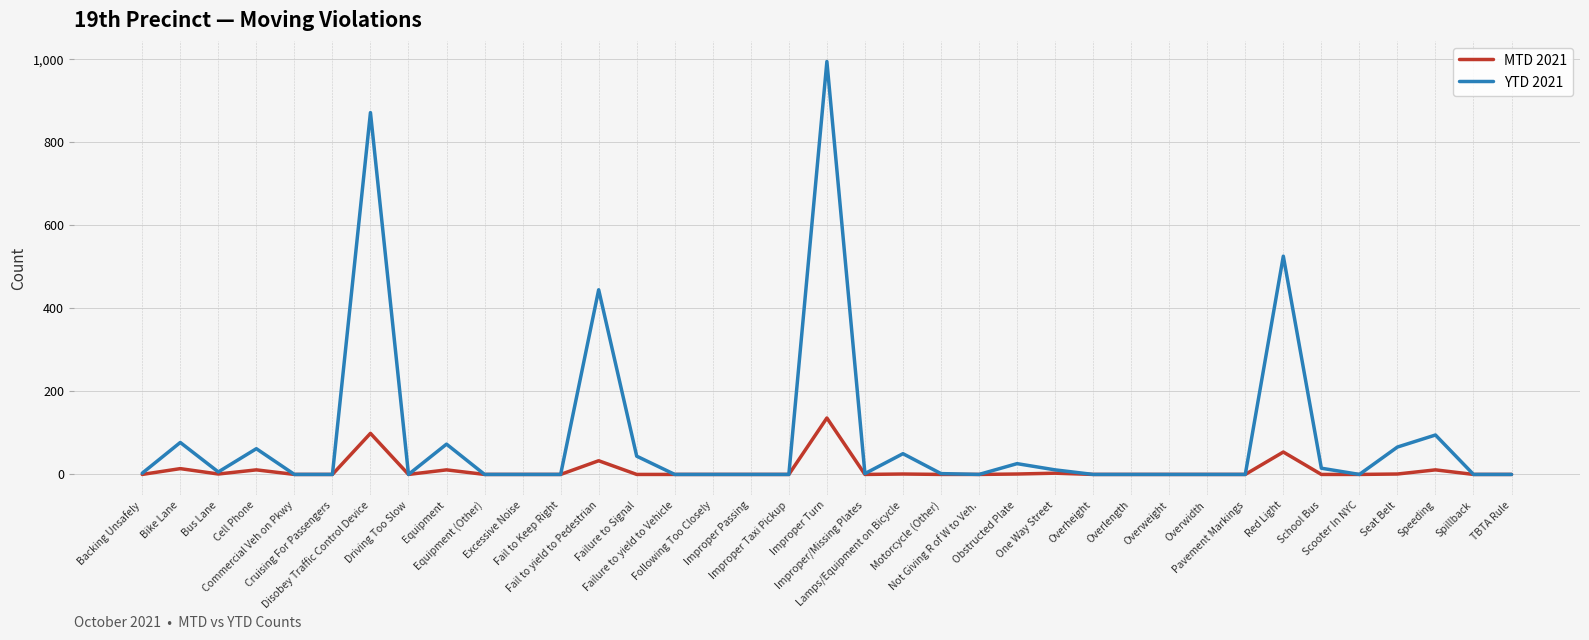

At which category is the sum across all series the highest?

Improper Turn